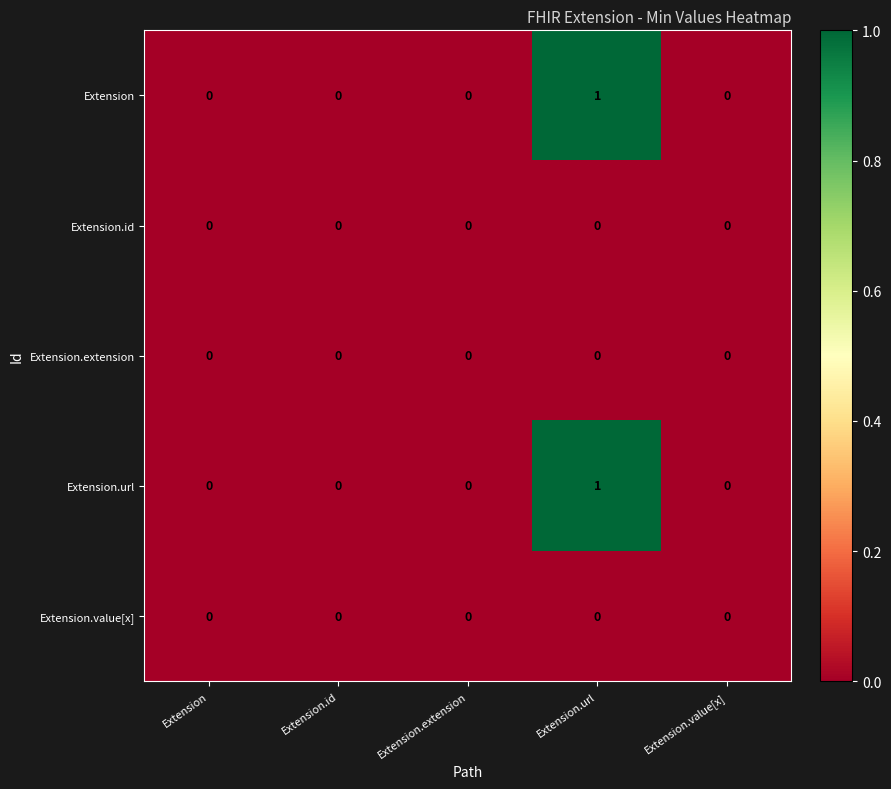

Reading right to left, what are all the values shown in this chart?

Extension: Extension.value[x]=0	Extension.url=1	Extension.extension=0	Extension.id=0	Extension=0
Extension.id: Extension.value[x]=0	Extension.url=0	Extension.extension=0	Extension.id=0	Extension=0
Extension.extension: Extension.value[x]=0	Extension.url=0	Extension.extension=0	Extension.id=0	Extension=0
Extension.url: Extension.value[x]=0	Extension.url=1	Extension.extension=0	Extension.id=0	Extension=0
Extension.value[x]: Extension.value[x]=0	Extension.url=0	Extension.extension=0	Extension.id=0	Extension=0